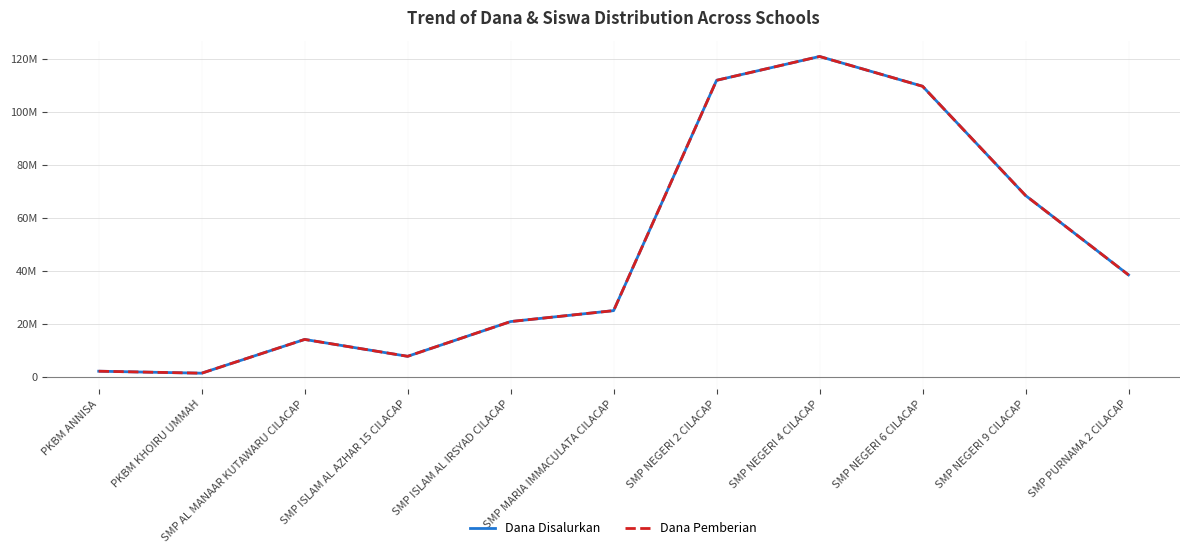

Does the chart display data point markers on the line(s)?

No